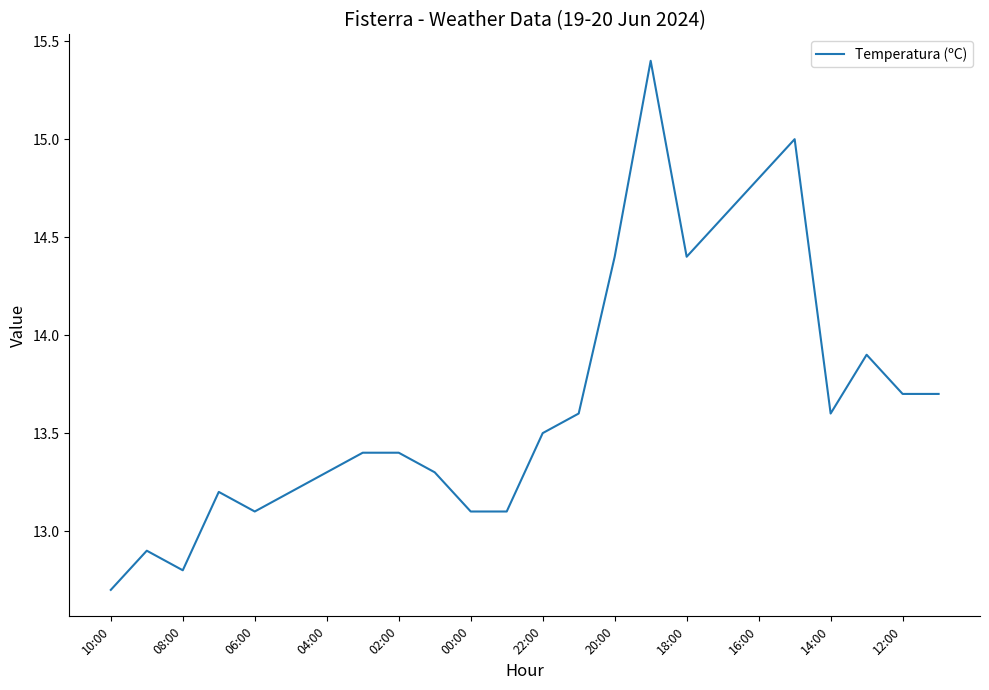

What is the smallest value displayed?

12.7